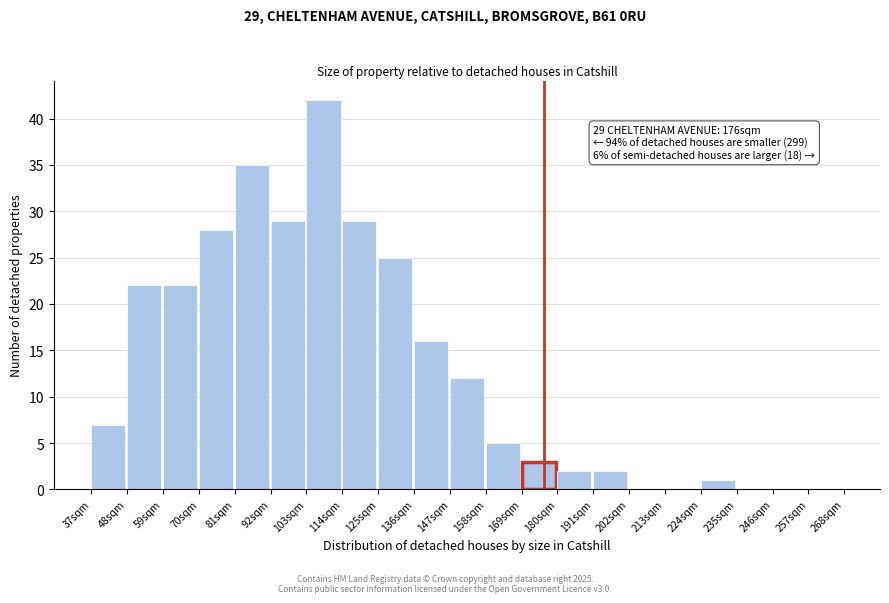

Over which range of the x-axis is the bar tallest?

103 to 114